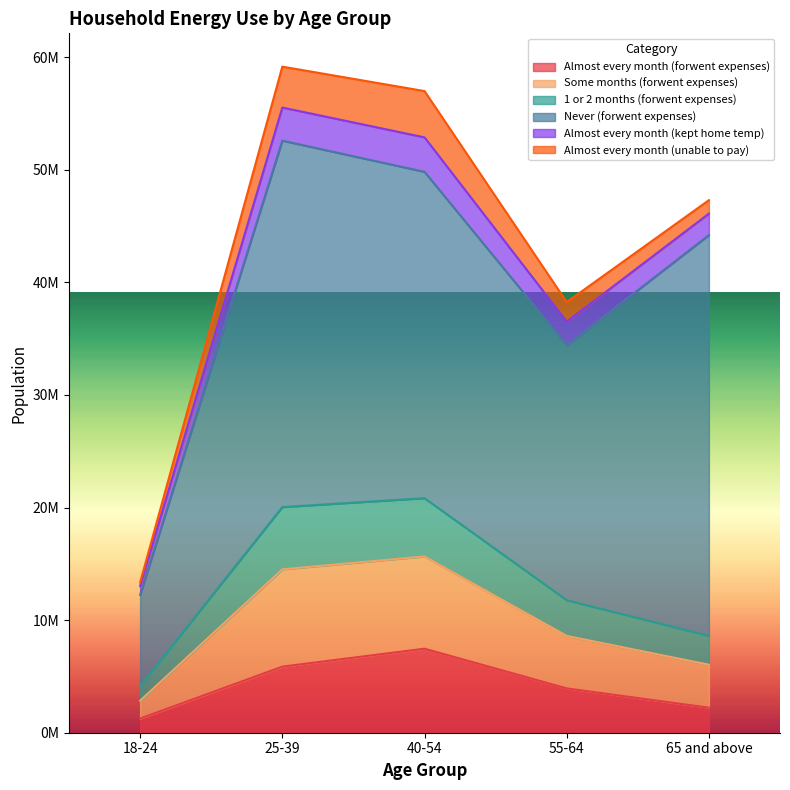

Does the chart have visible grid lines?

No